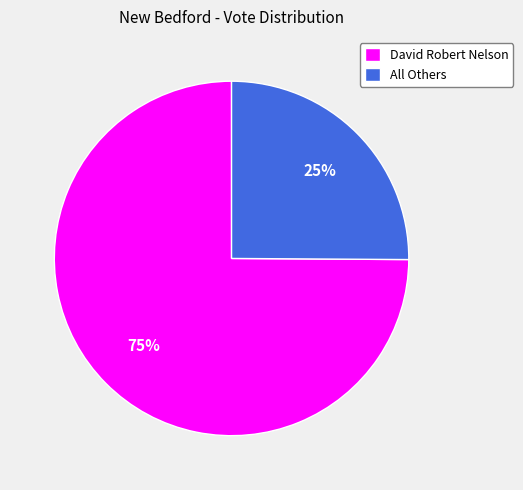

Is it true that All Others is 17% of the pie?

False